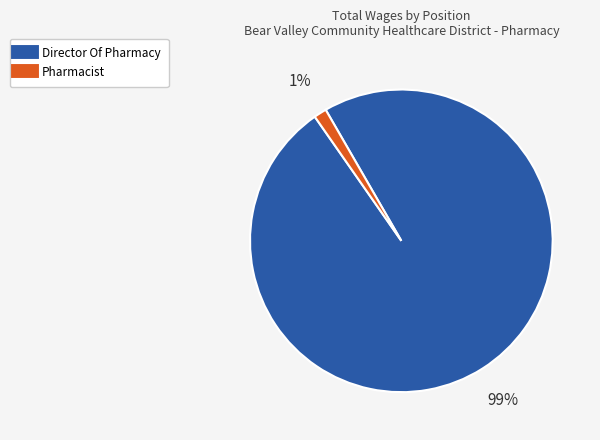

Which category has the biggest portion of the pie?

Director Of Pharmacy